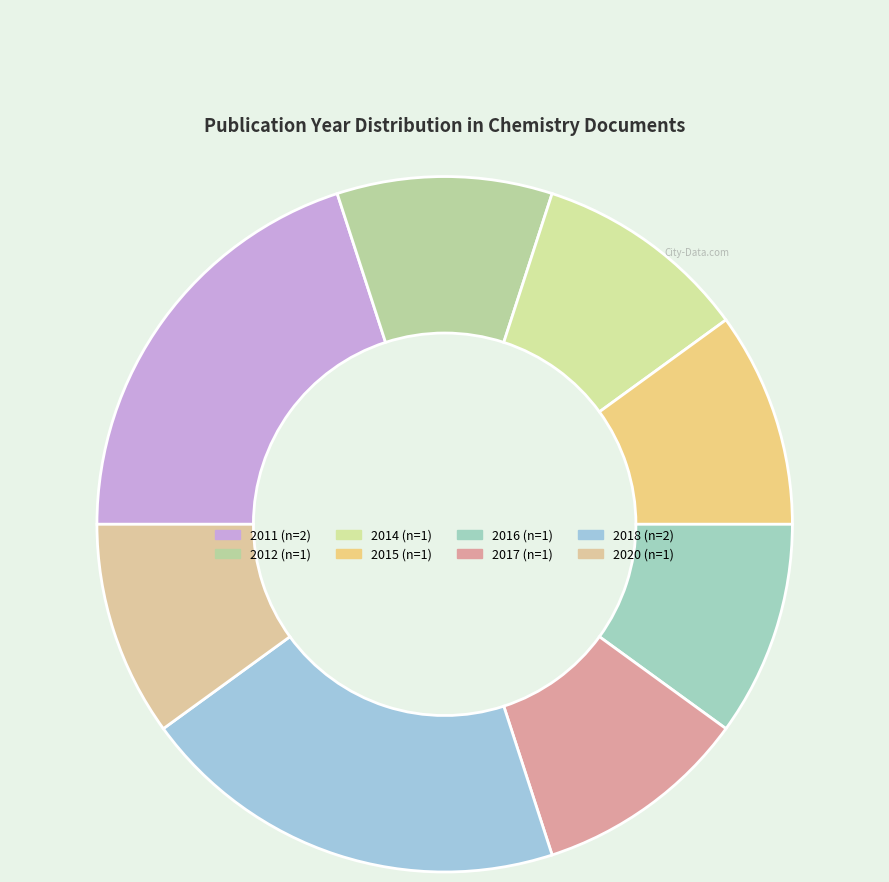

Is there any slice that represents more than half of the pie?

No